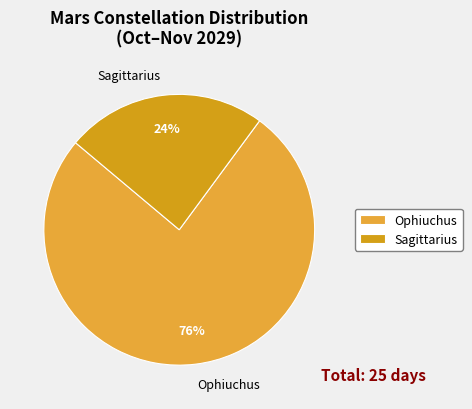

Between Sagittarius and Ophiuchus, which is larger?

Ophiuchus